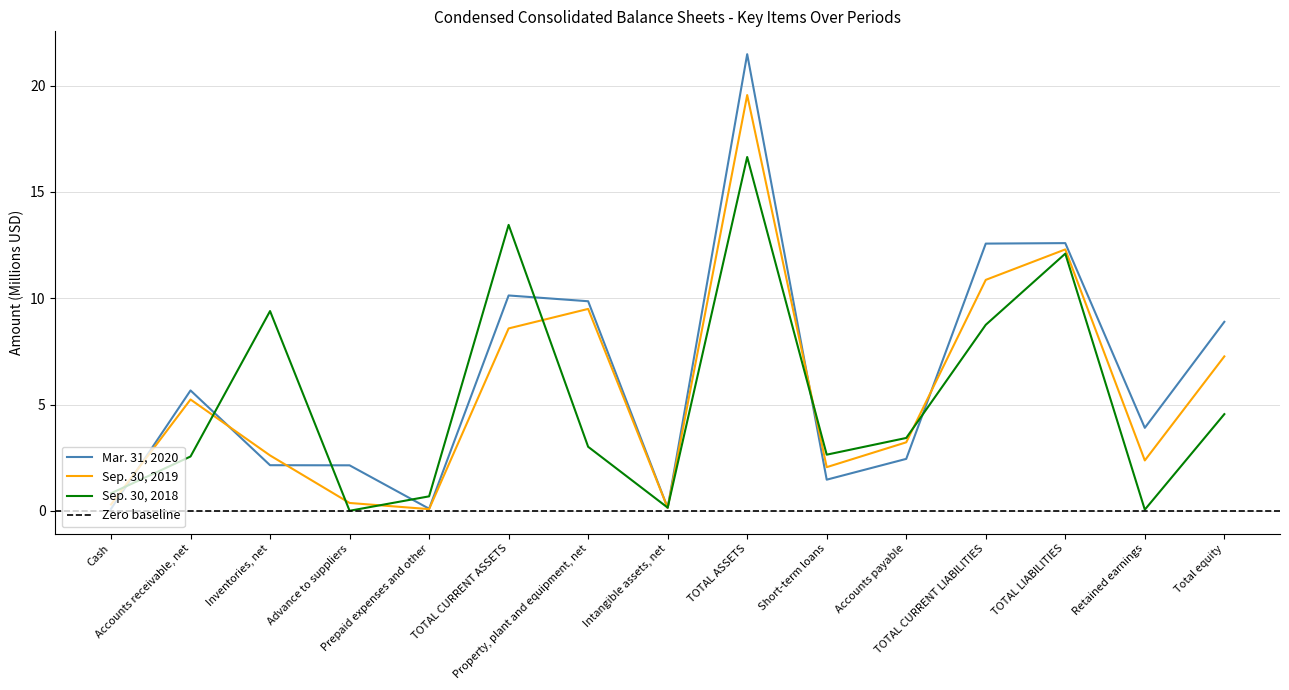

Which series ends up on top after the final intersection of Sep. 30, 2019 and Sep. 30, 2018?

Sep. 30, 2019